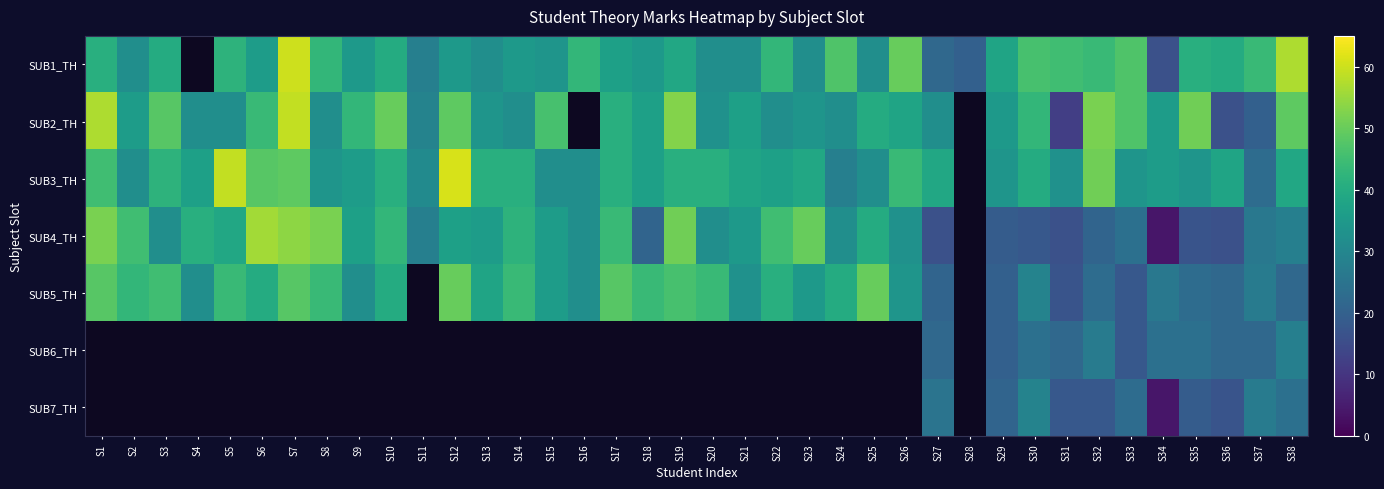

Which has a higher value, S6 or S21?

S6